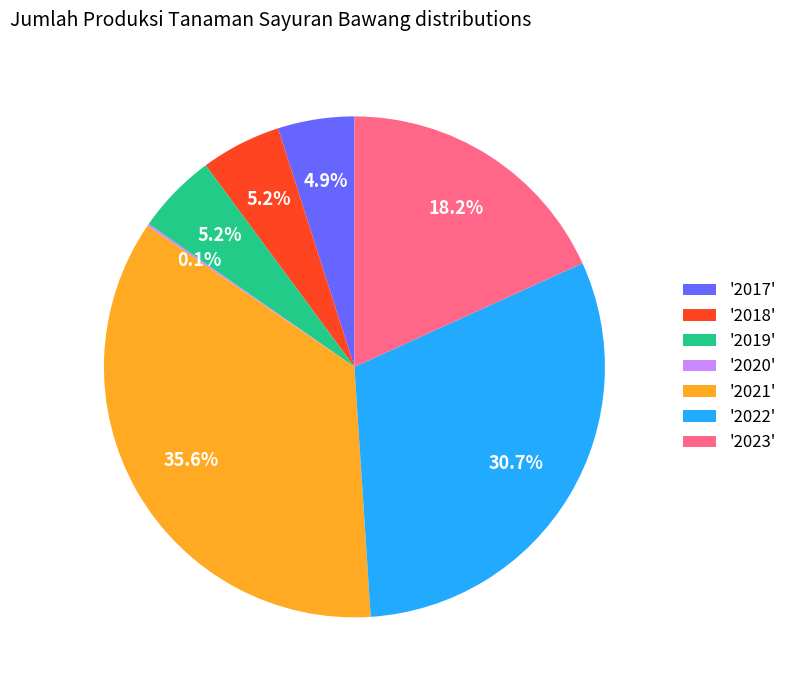

Approximately how many times larger is the value at '2018' compared to '2019'?

1.0